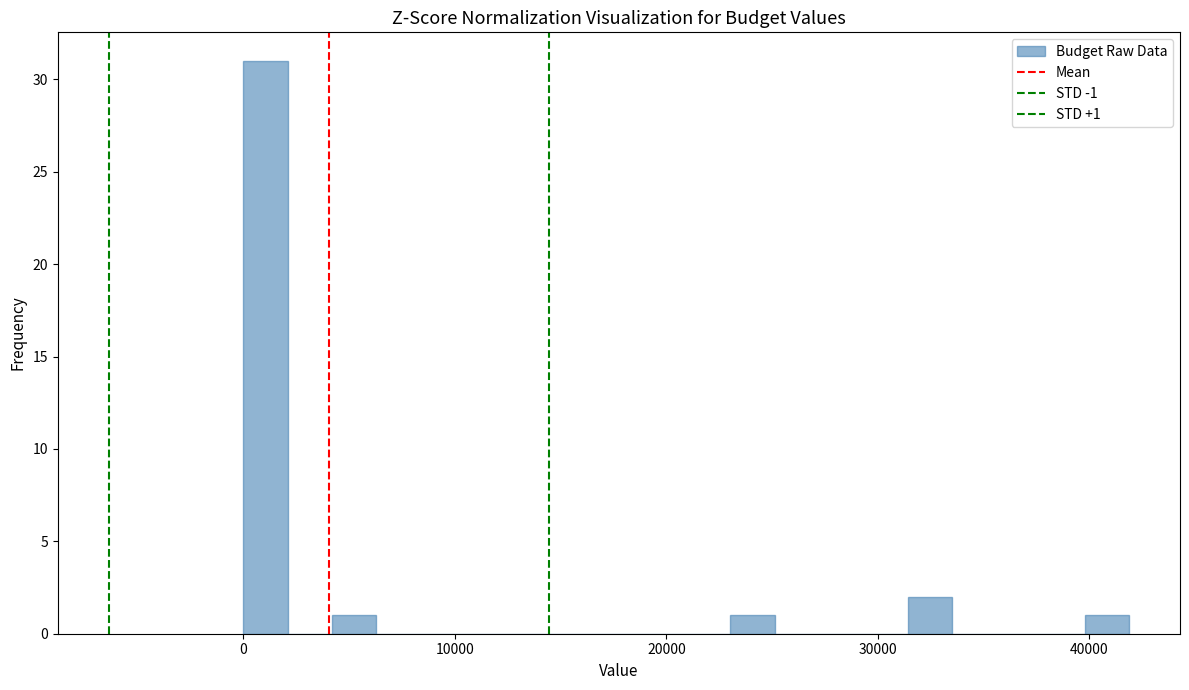

Around what value on the x-axis is the tallest bar? Give the approximate position of its centre, as read against the axis.

1000